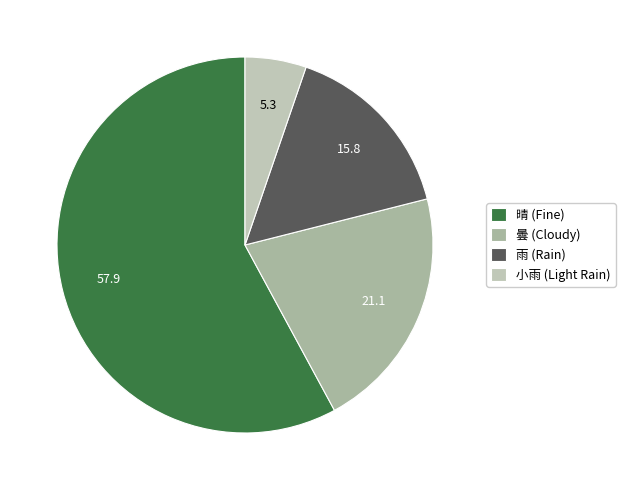

Between 晴 and 小雨, which is larger?

晴